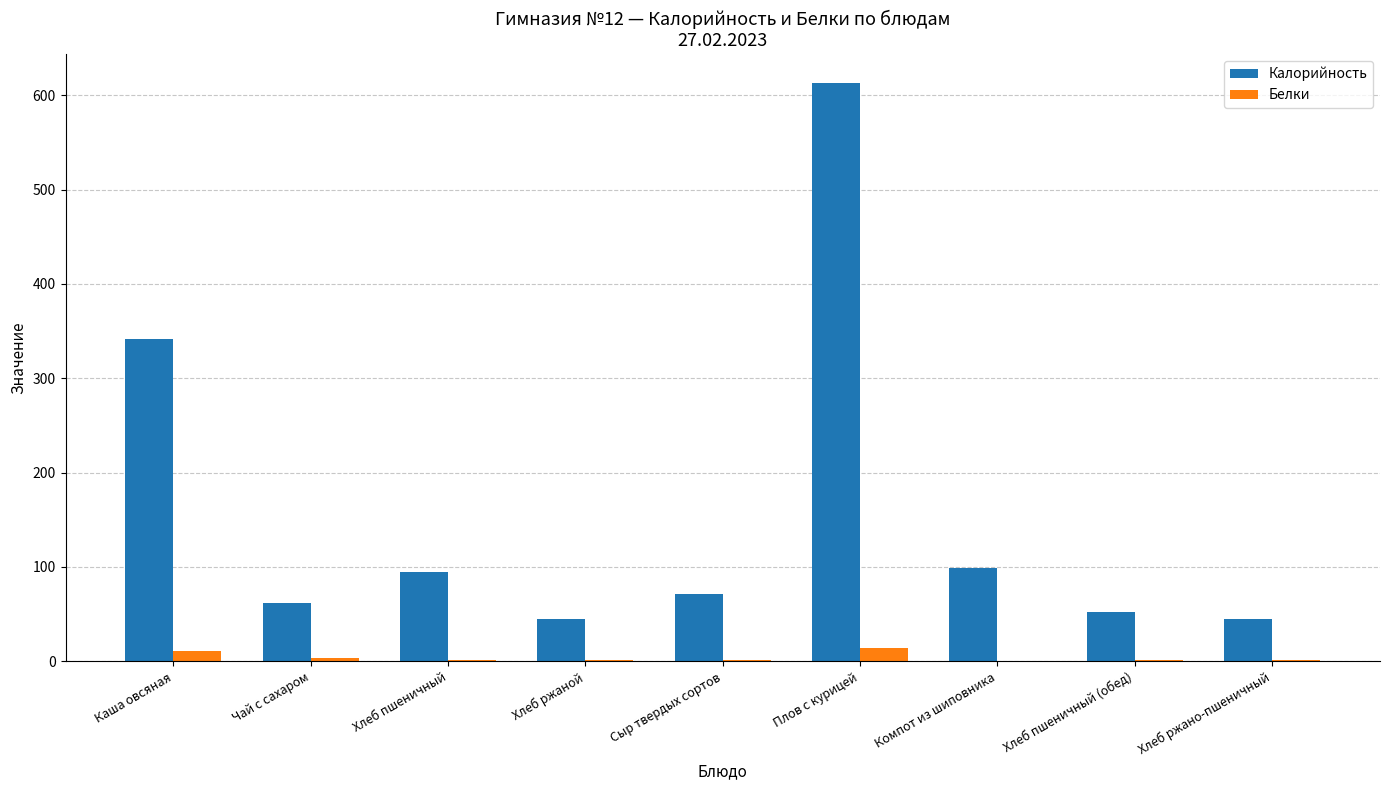

What is the total value across all series at Хлеб ржано-пшеничный?

45.8